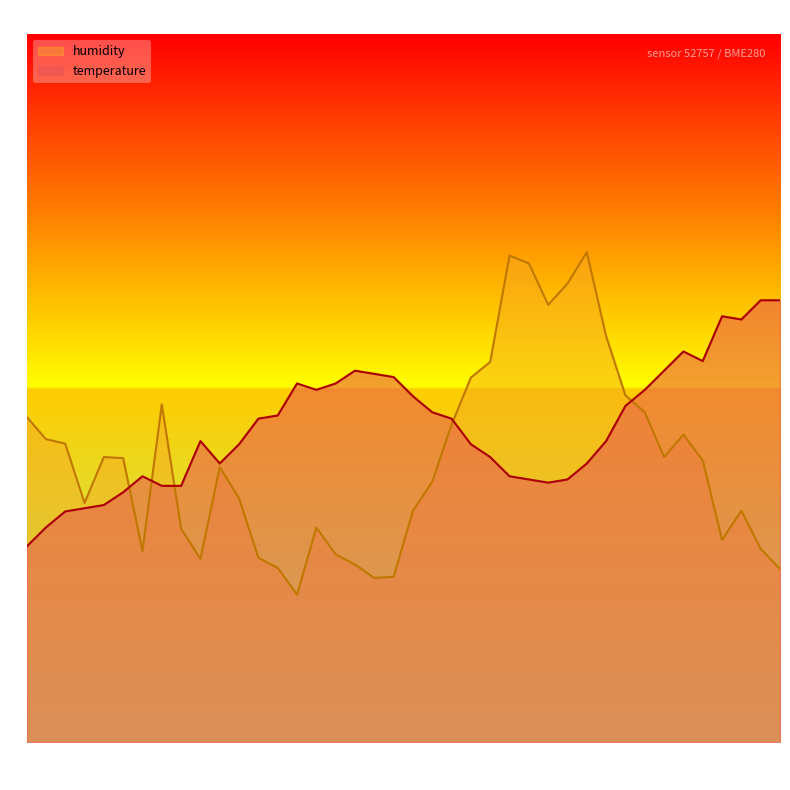

Which category has the highest value in the humidity series?

01:11